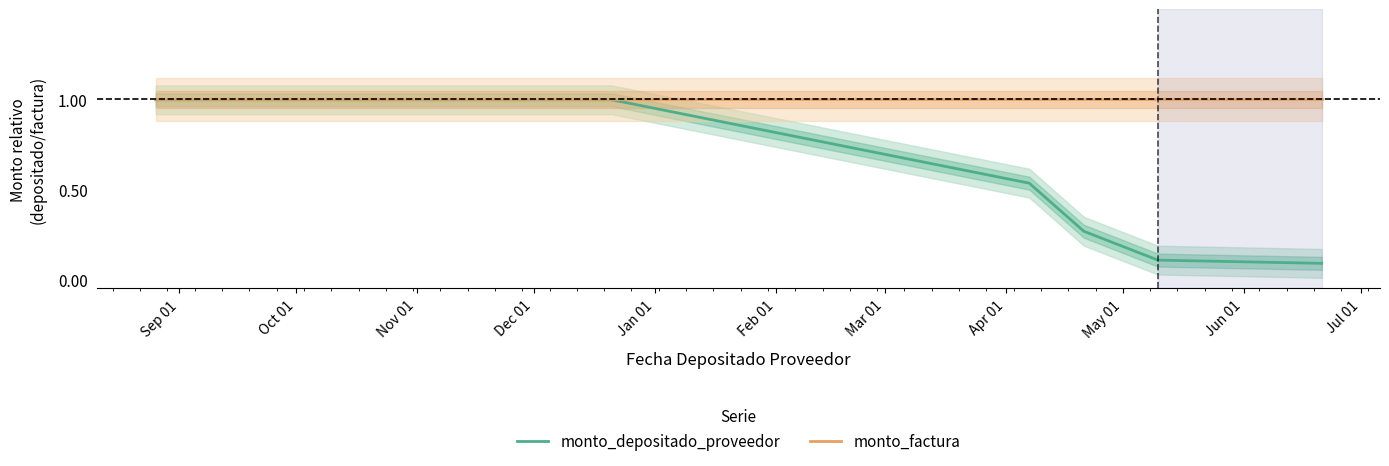

List the series in order of their overall mean, highest first.

monto_factura, monto_depositado_proveedor